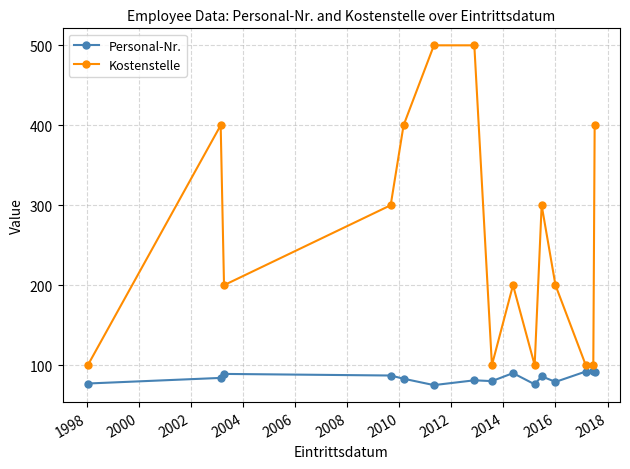

True or false: Personal-Nr. has more than 0 interior local peaks.

True